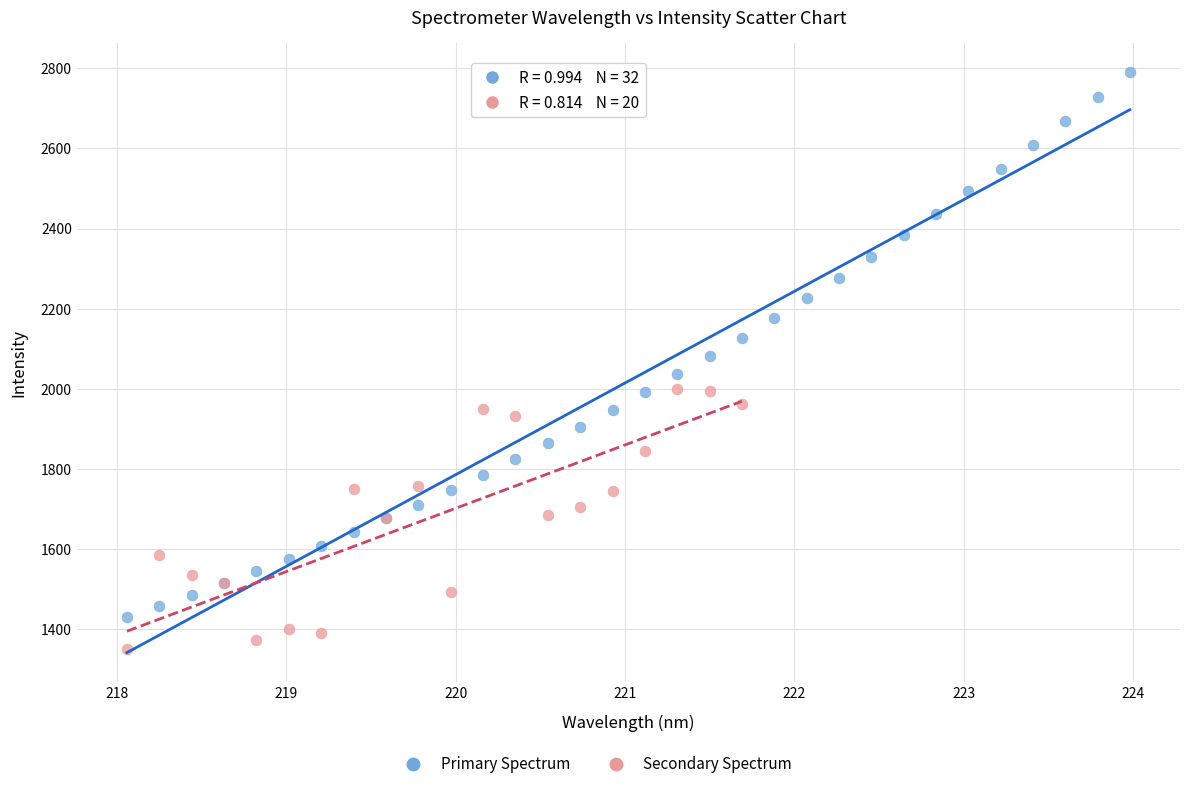

Which series reaches the maximum Y coordinate?

Primary Spectrum